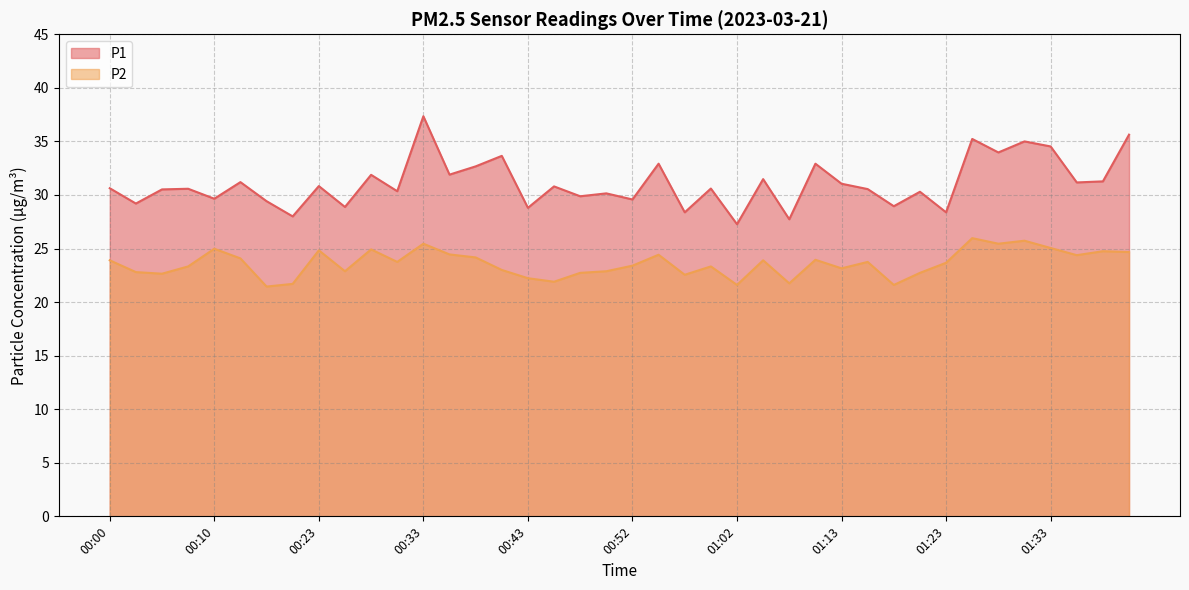

Does the chart display data point markers on the line(s)?

No